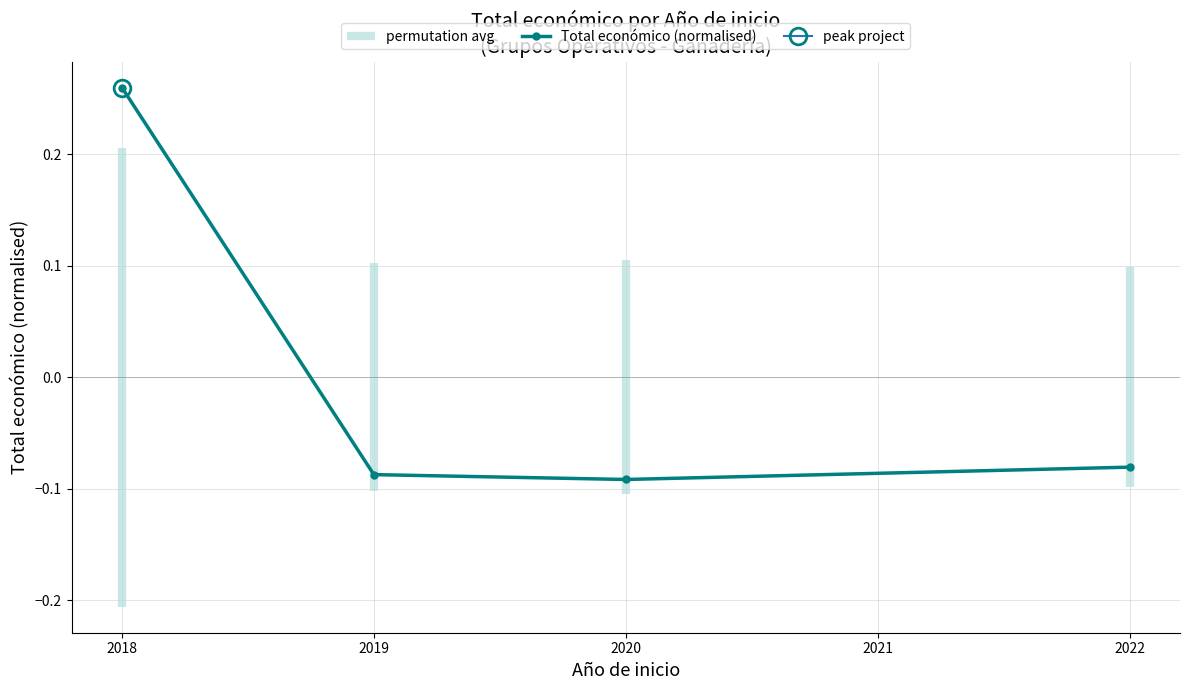

What is the smallest value displayed?

-0.1